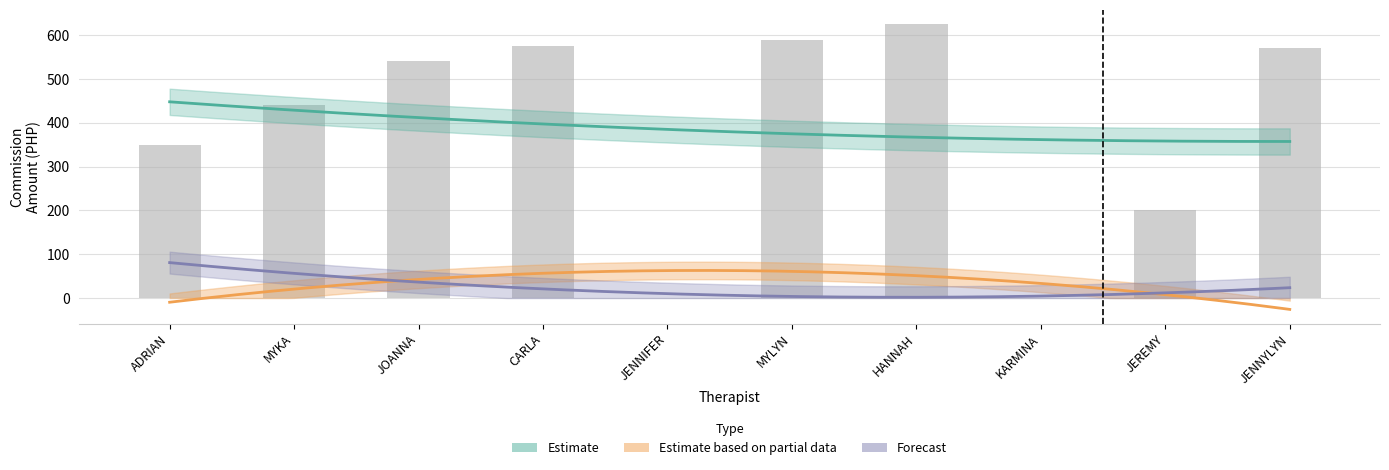

Which has a higher value, CARLA MAIGUE or JOANNA MATRE?

CARLA MAIGUE